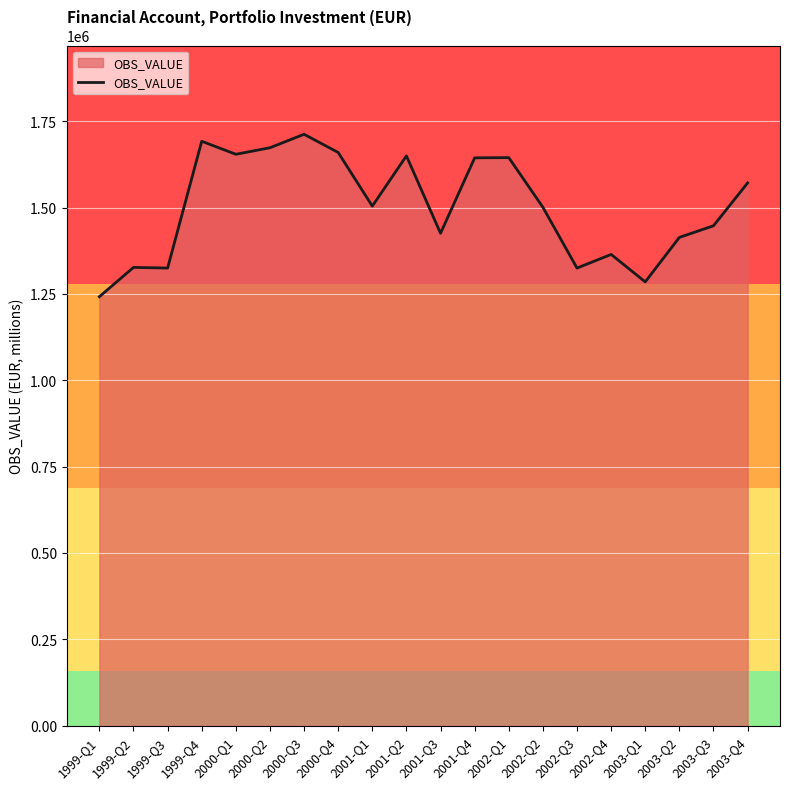

Which has a higher value, 2002-Q1 or 2003-Q1?

2002-Q1